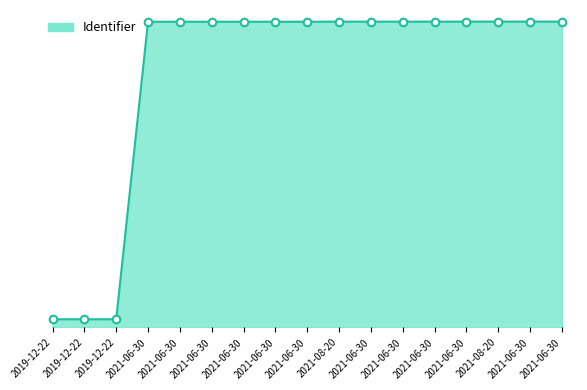

Approximately how many times larger is the value at 2021-06-30 compared to 2021-06-30?

1.0